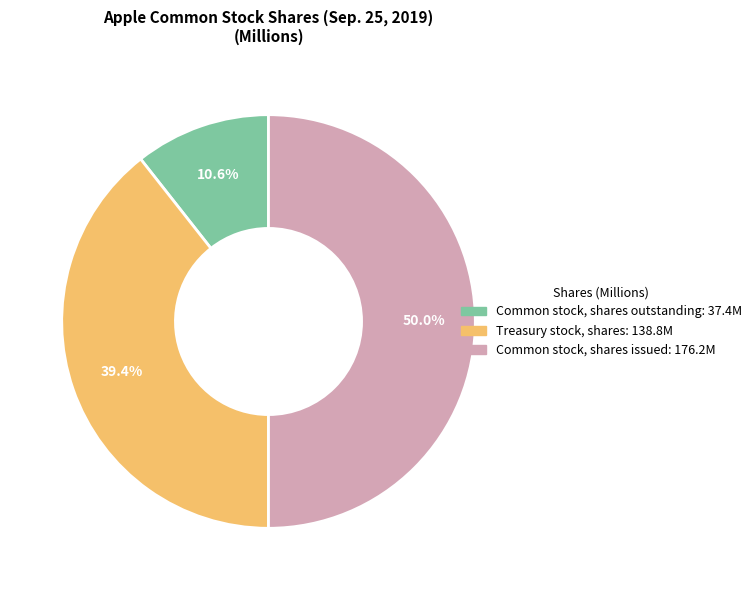

To the nearest percent, what is the combined percentage of Treasury stock, shares and Common stock, shares issued?

89%